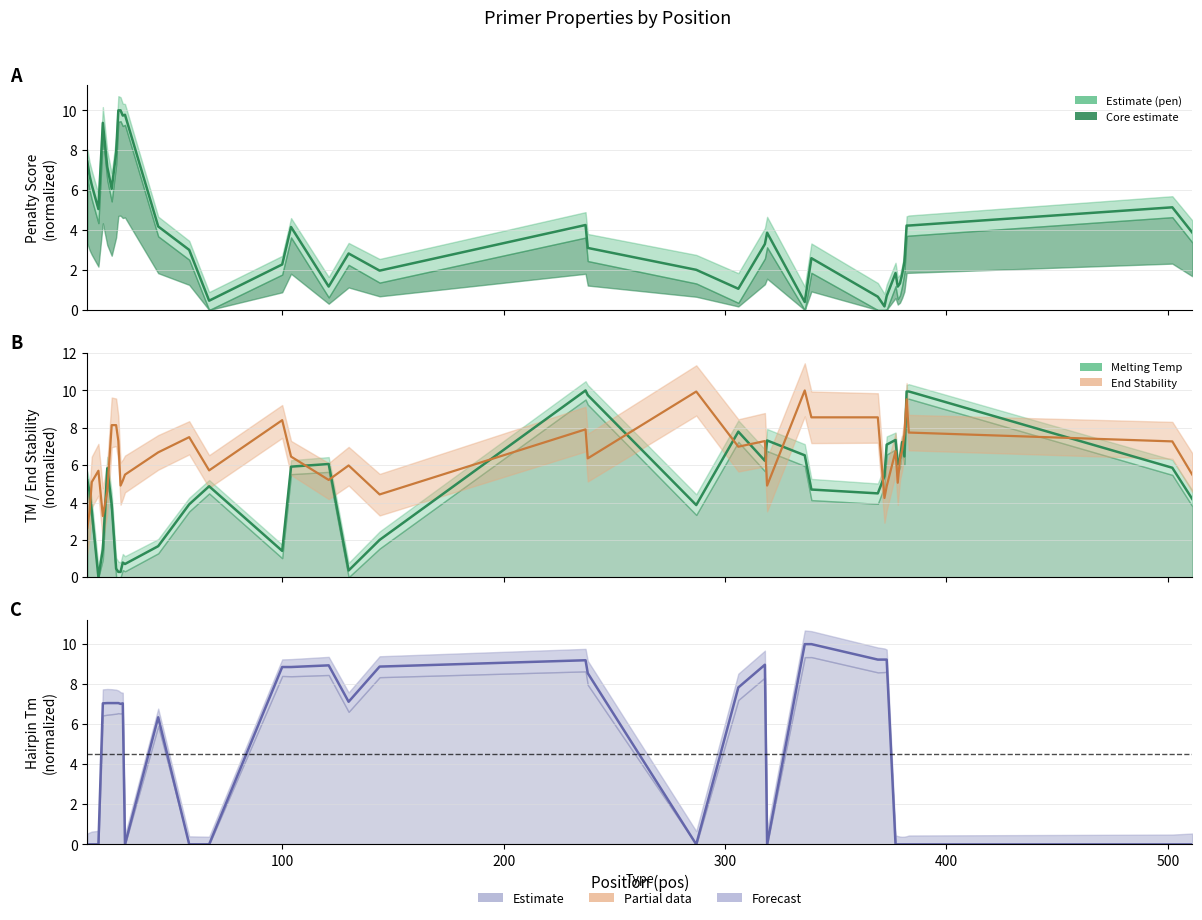

How many data points in pen are above 3?

23